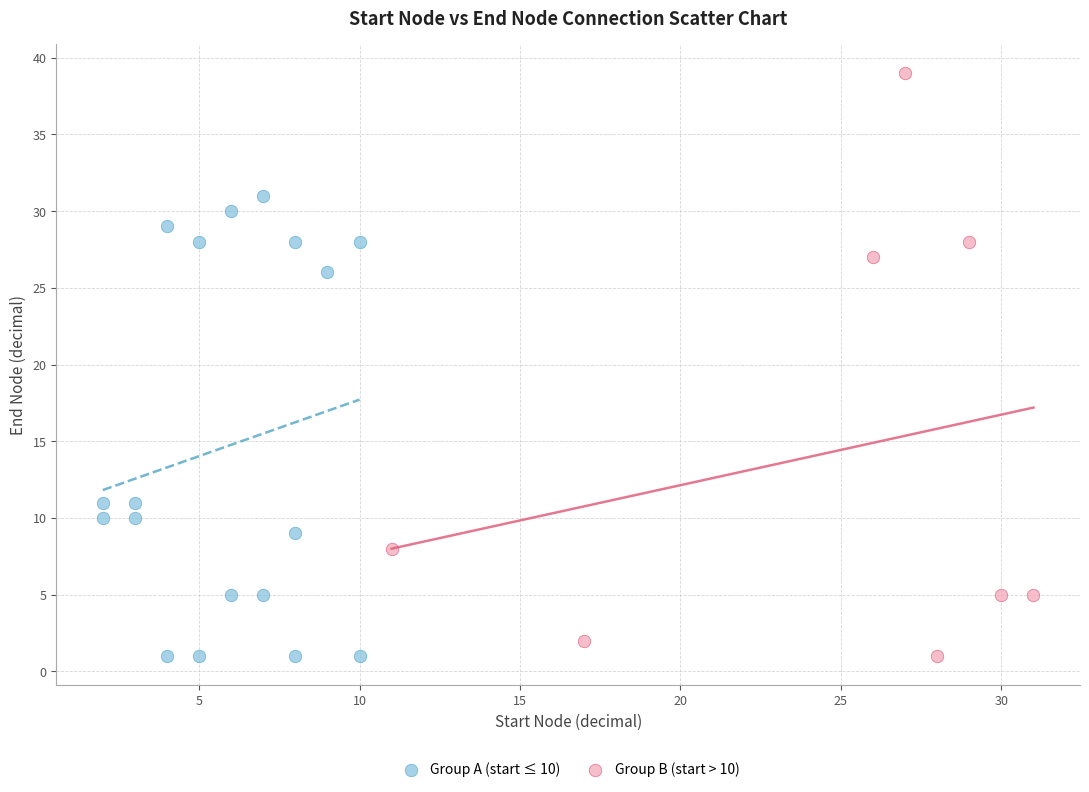

Which series has the largest Y range (max minus min)?

Group B (start > 10)